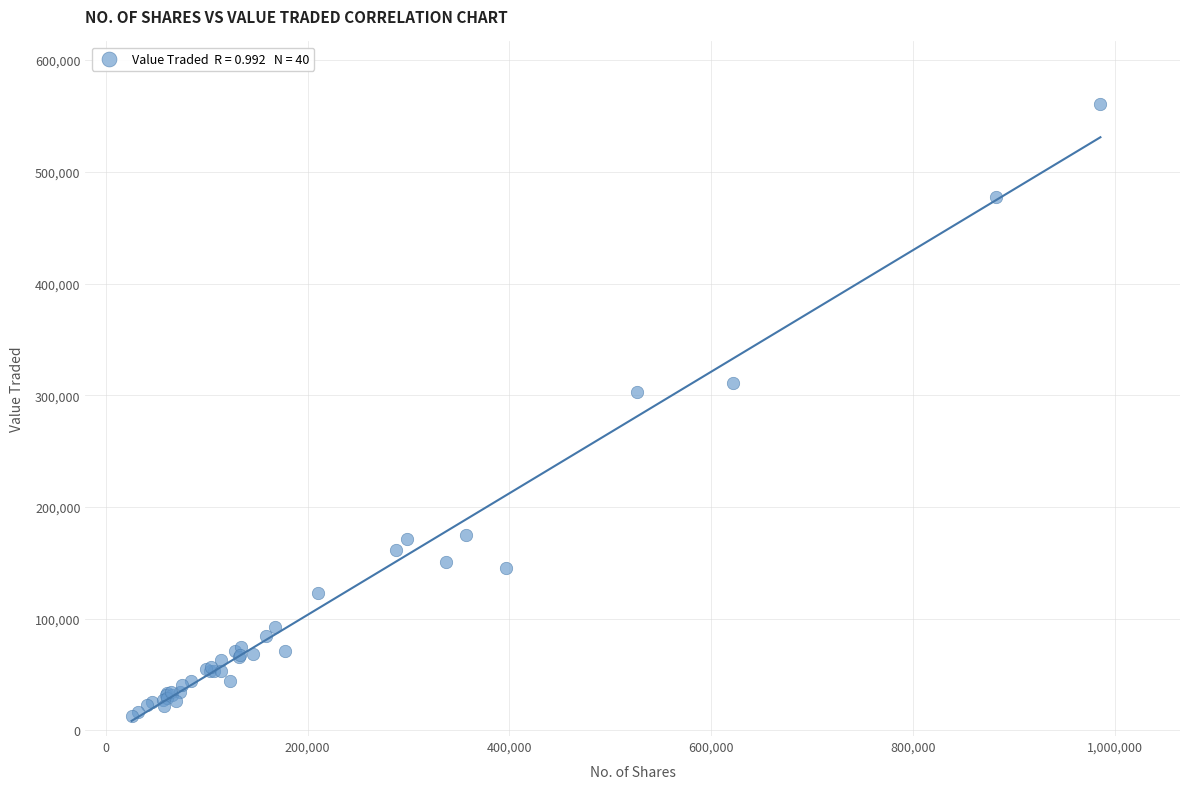

What Y value in the scatter plot is closest to 286899?

302583